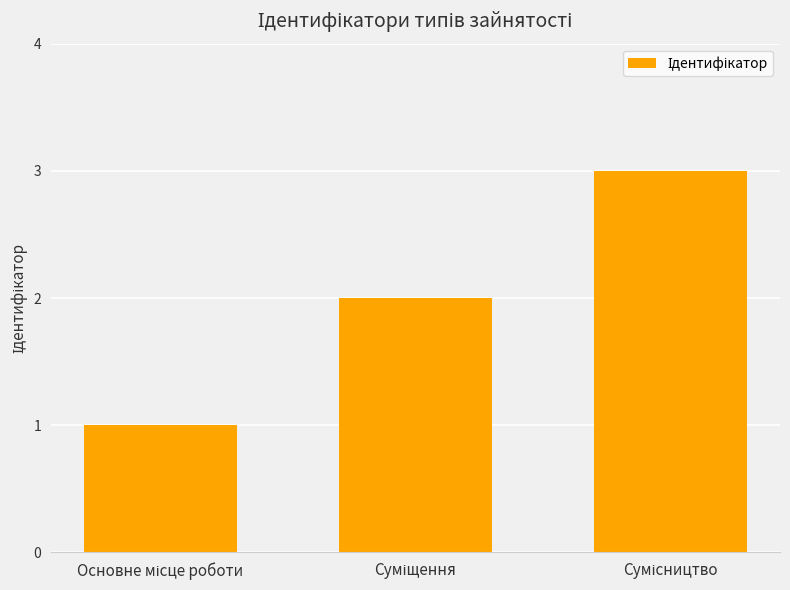

Count the number of data series in this chart.

1